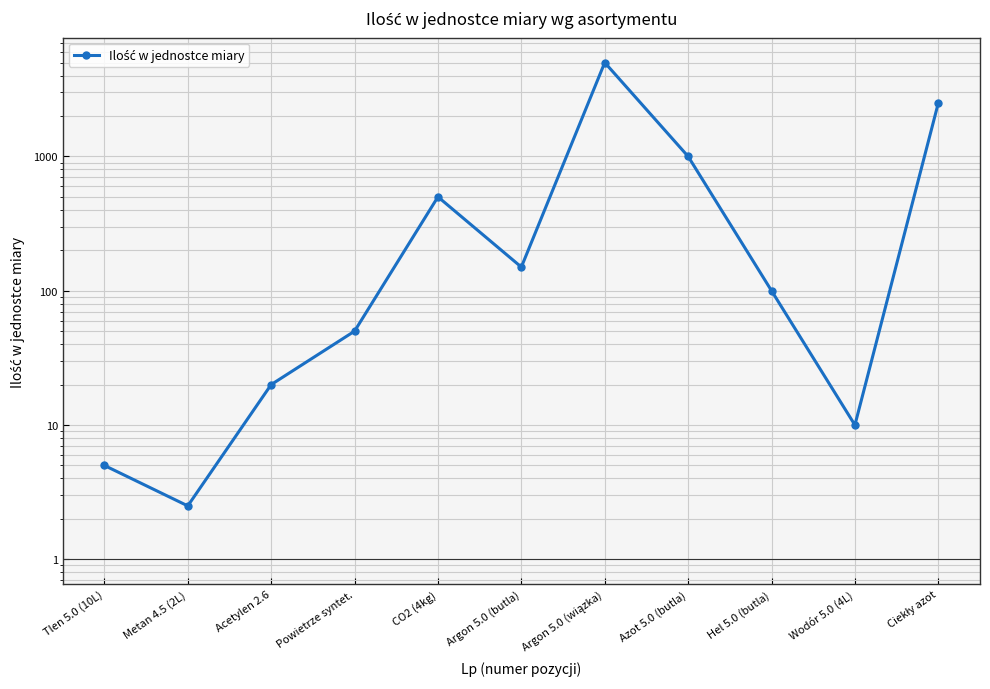

What is the difference between the maximum and minimum values?

4997.5